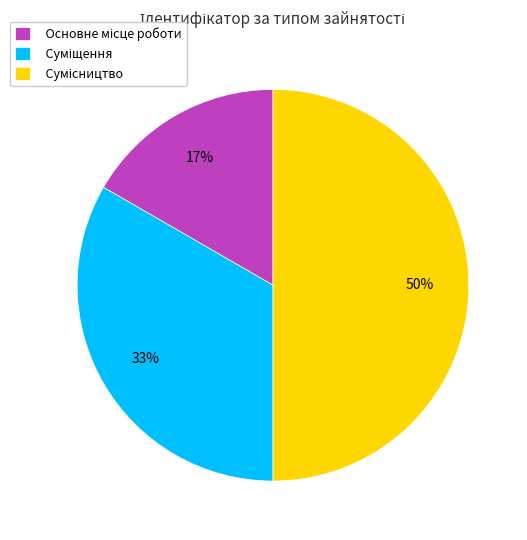

To the nearest percent, what is the average slice percentage?

33%